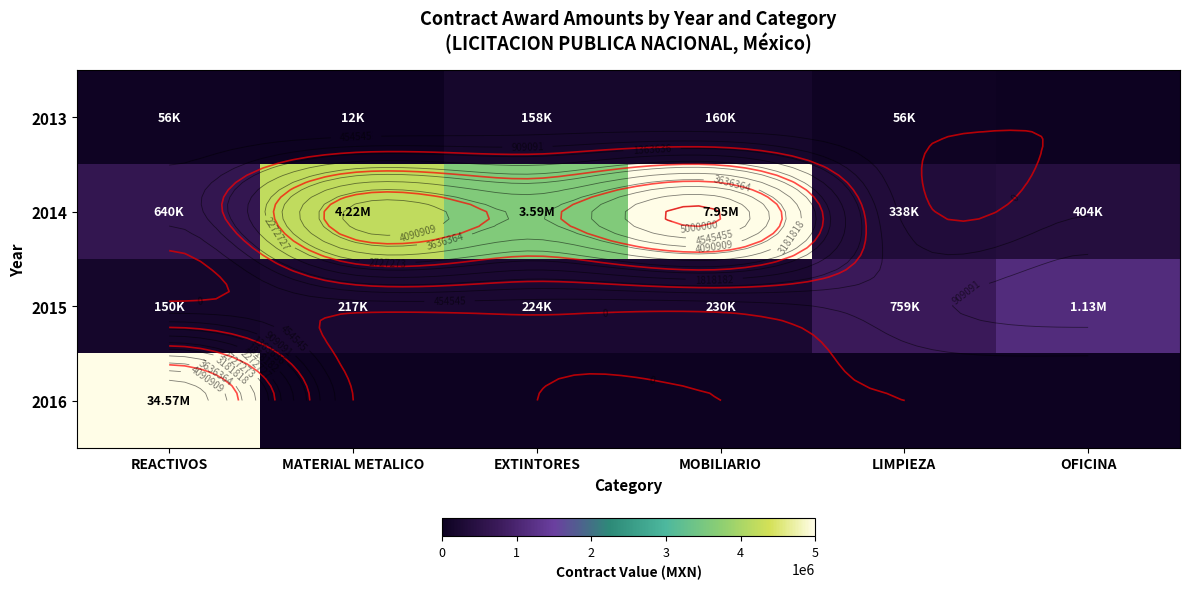

What is the difference between the second highest and second lowest values in the 2013 series?

145459.8